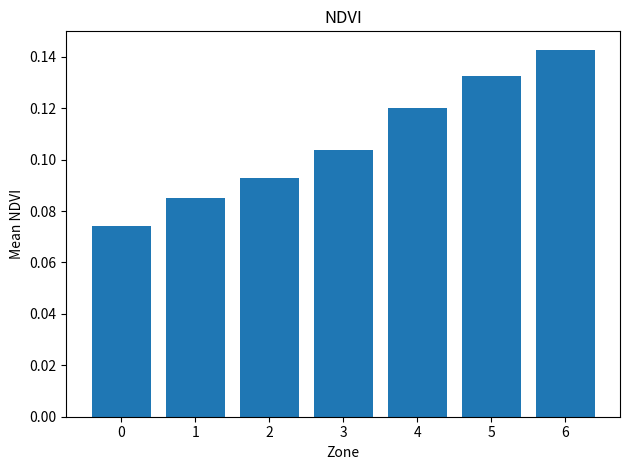

Rank the categories by value from lowest to highest.

0, 1, 2, 3, 4, 5, 6